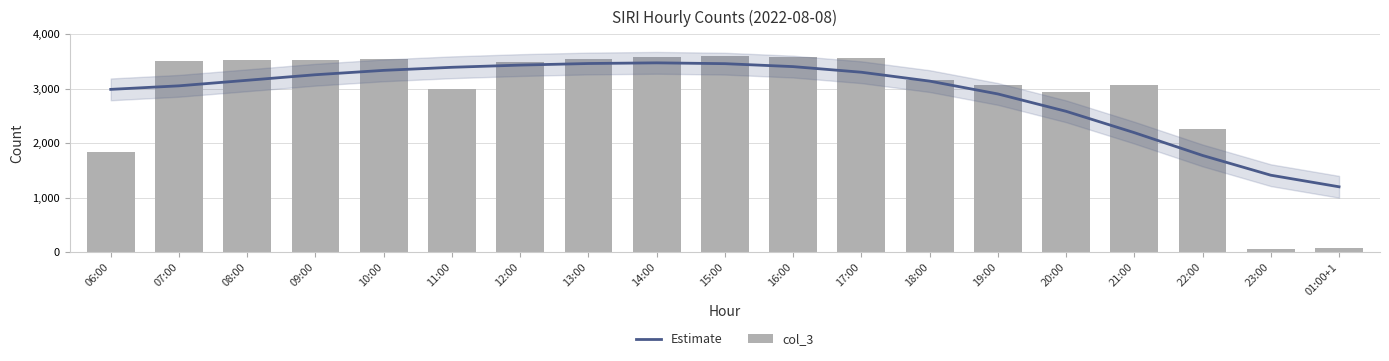

What are all the series names shown in the legend?

Estimate, col_3